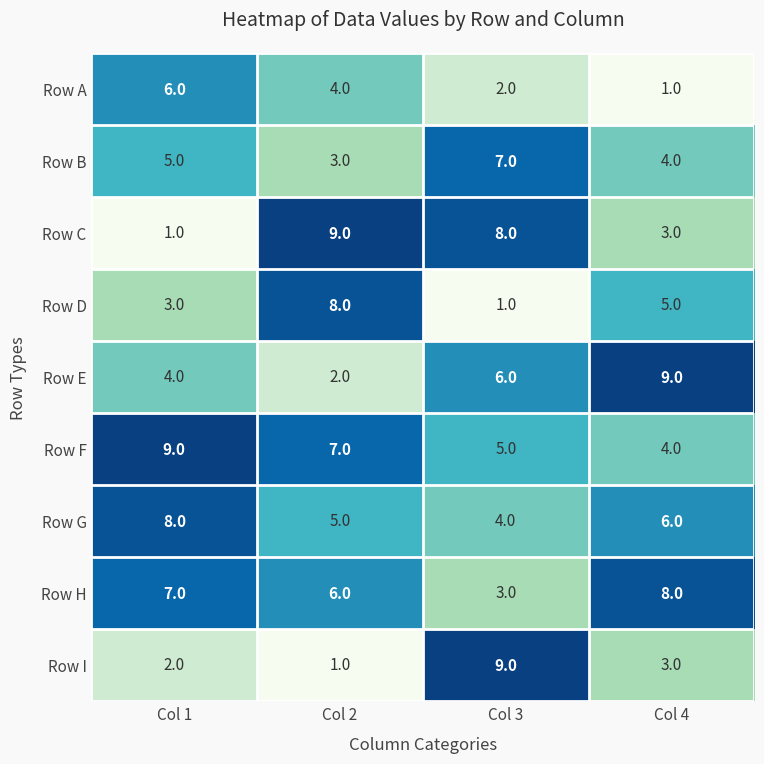

True or false: Row A has a value of 3 at Col 3.

False